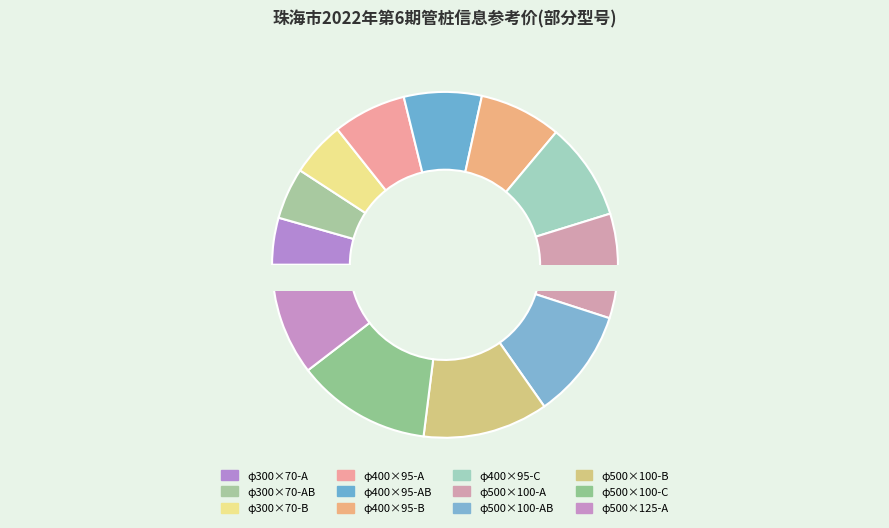

Which slice is the smallest?

φ300×70-A